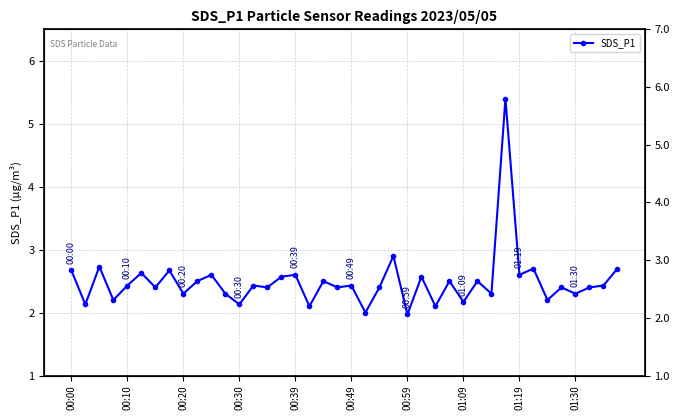

What is the maximum value shown in the chart?

5.4